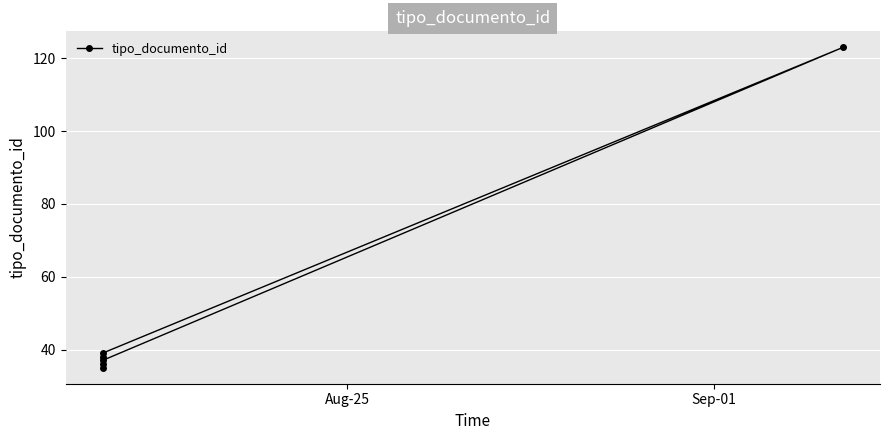

How many distinct data groups are displayed?

1